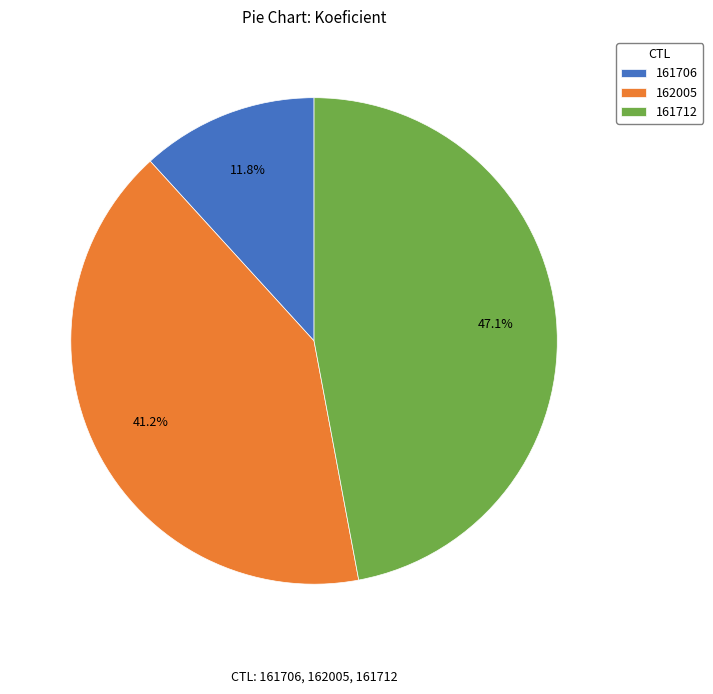

How many segments does this pie chart have?

3